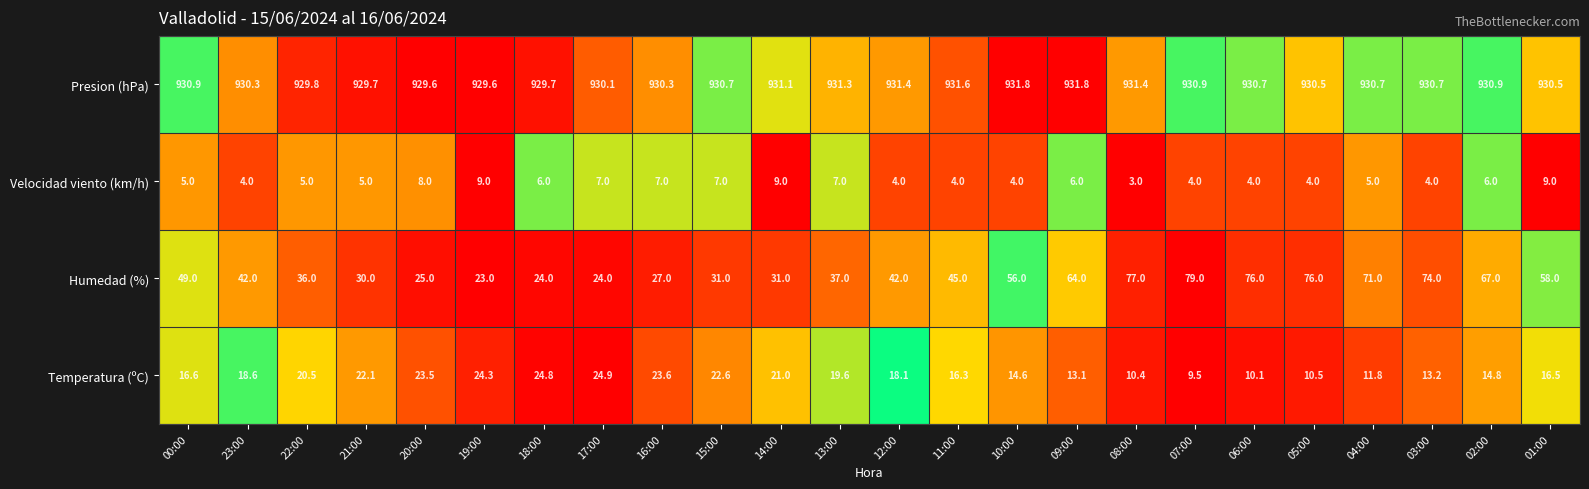

How many series are shown in this chart?

1